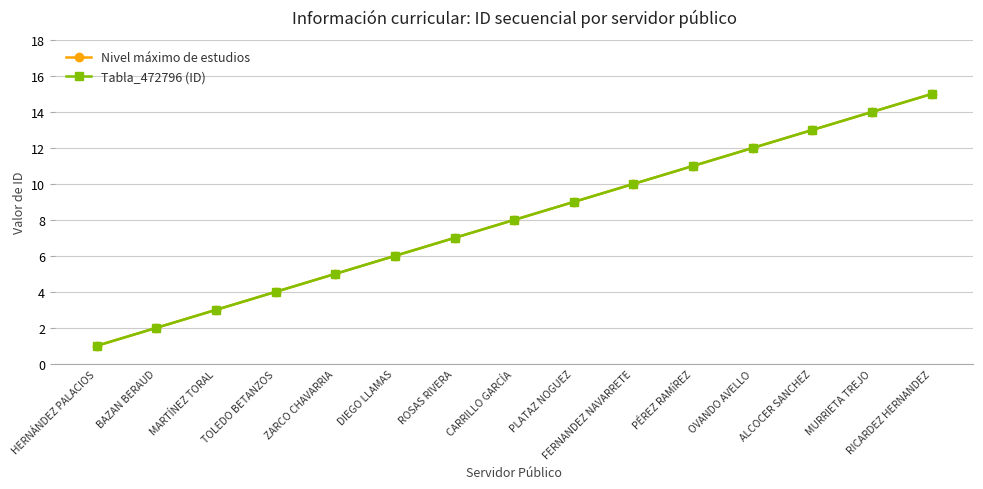

Is this an area chart (filled region under the line)?

No